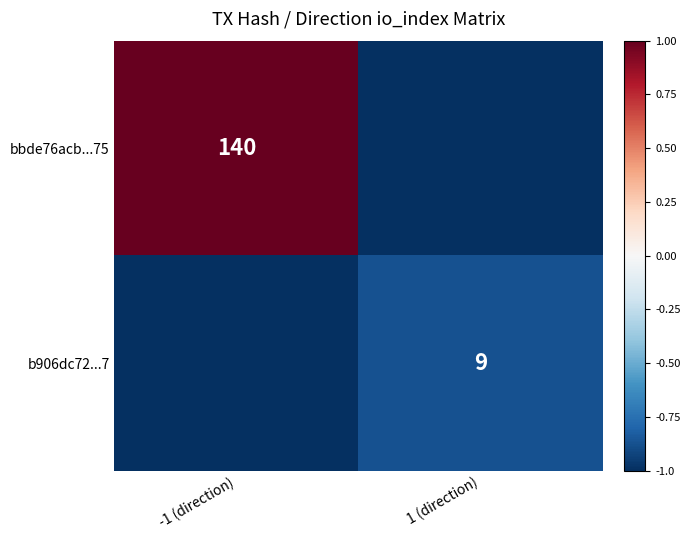

Is it true that bbde76acb...75 equals 239 at -1 (direction)?

False